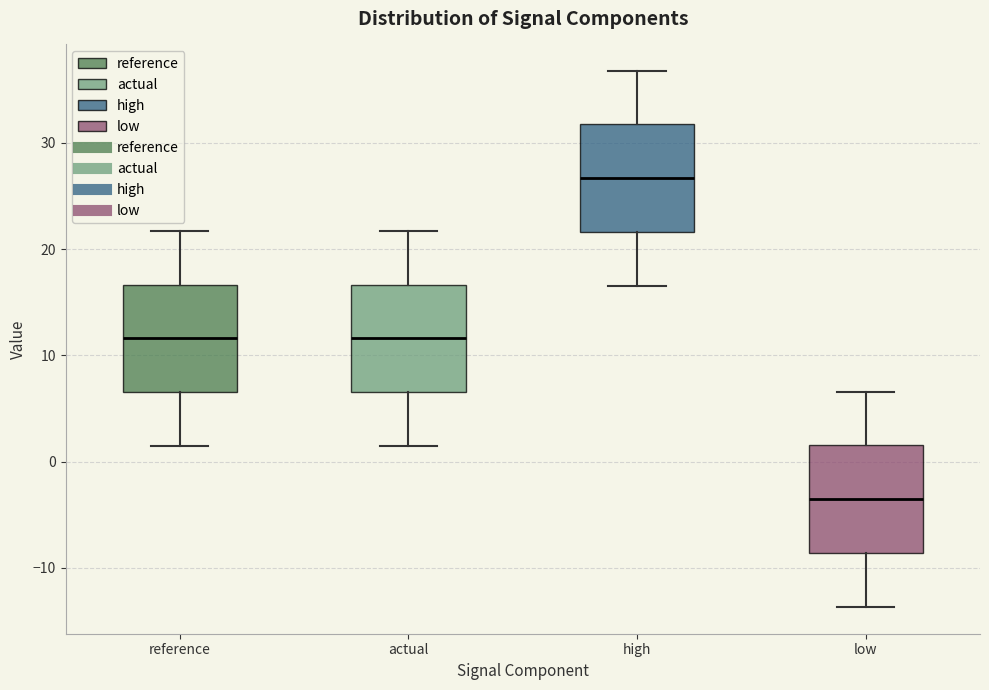

Reading left to right, transcribe this box plot: for each box, give where its median line is, the range the box spans, and where its two whiskers end, as read against the y-axis. The values are not printed on the chart, so give them approximately, as read against the axis.

reference: median 12, box 7 to 17, whiskers 1 to 22
actual: median 12, box 7 to 17, whiskers 1 to 22
high: median 27, box 22 to 32, whiskers 17 to 37
low: median -4, box -9 to 2, whiskers -14 to 7